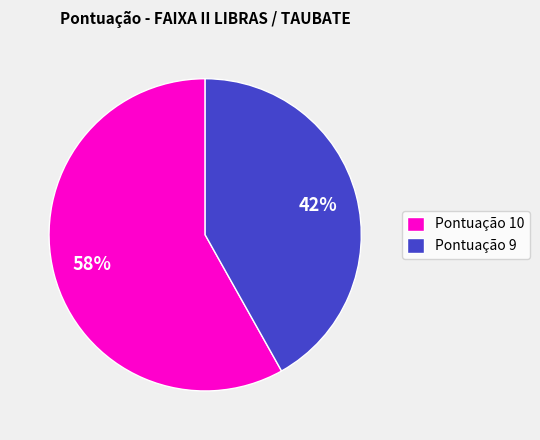

How many segments does this pie chart have?

2